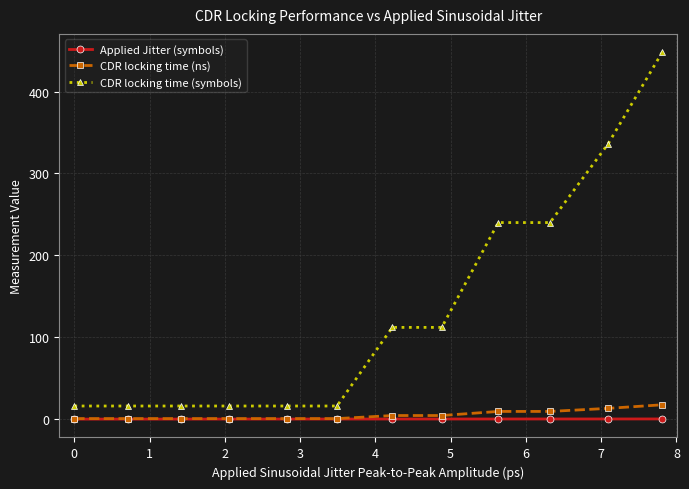

True or false: CDR locking time (symbols) and Applied Jitter (symbols) cross at least once.

False